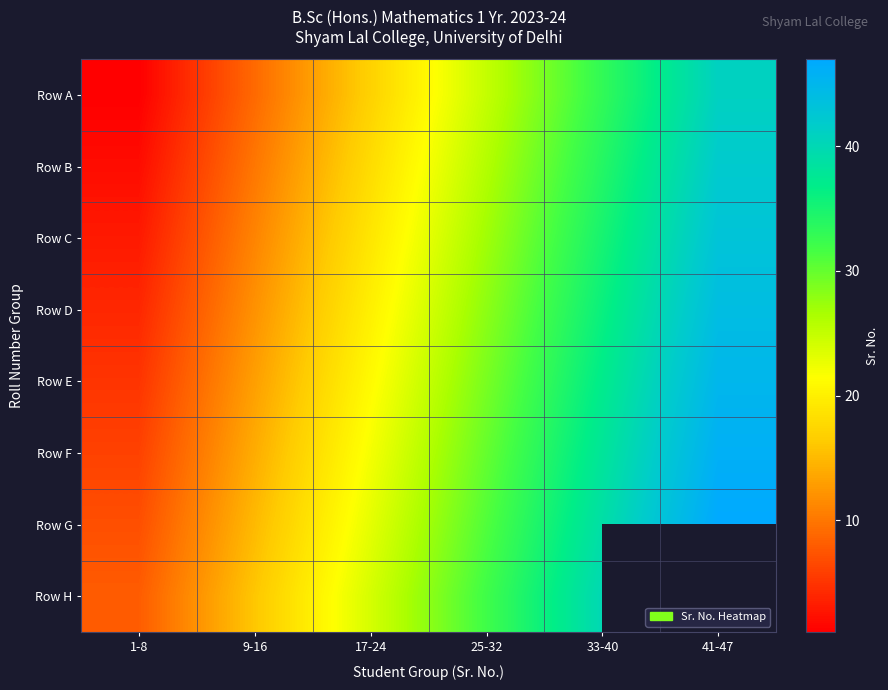

True or false: Row A has a value of 41.0 at 41-47.

True